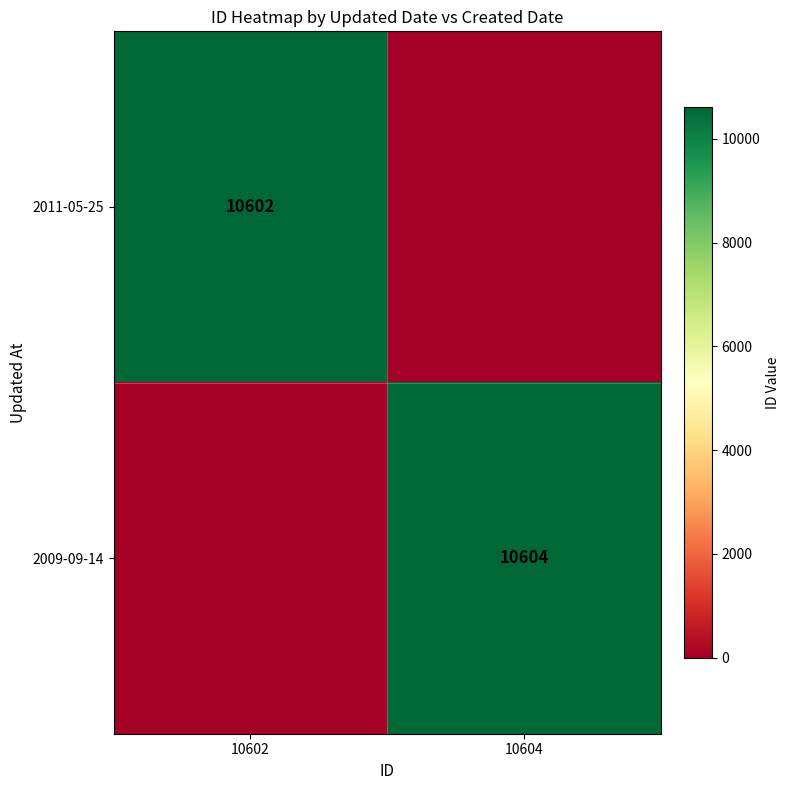

At which category is the sum across all series the highest?

10604